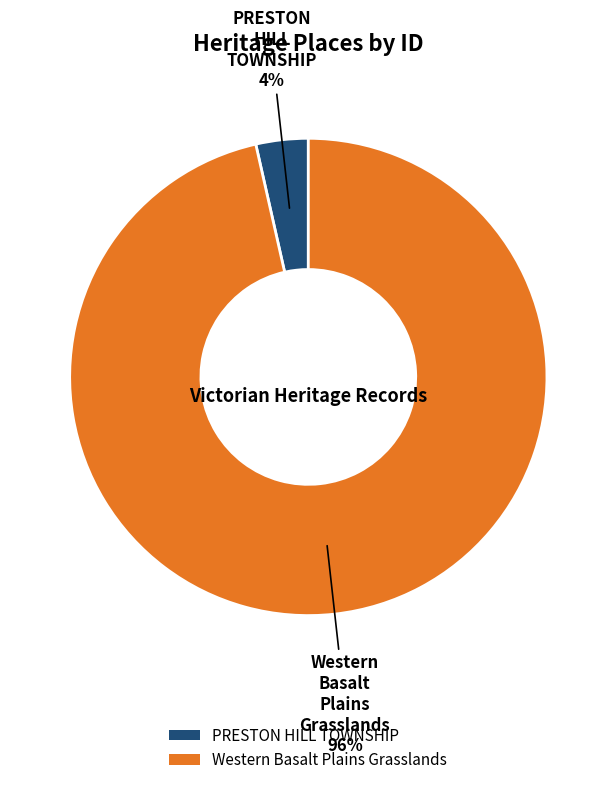

Count the number of slices in the pie.

2